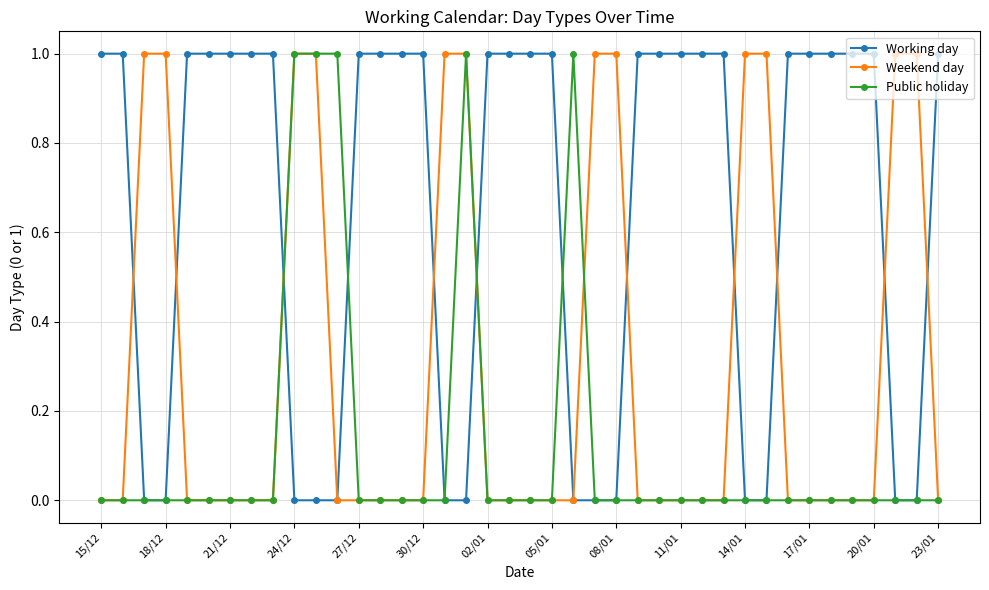

List the series in order of their overall mean, highest first.

Working day, Weekend day, Public holiday